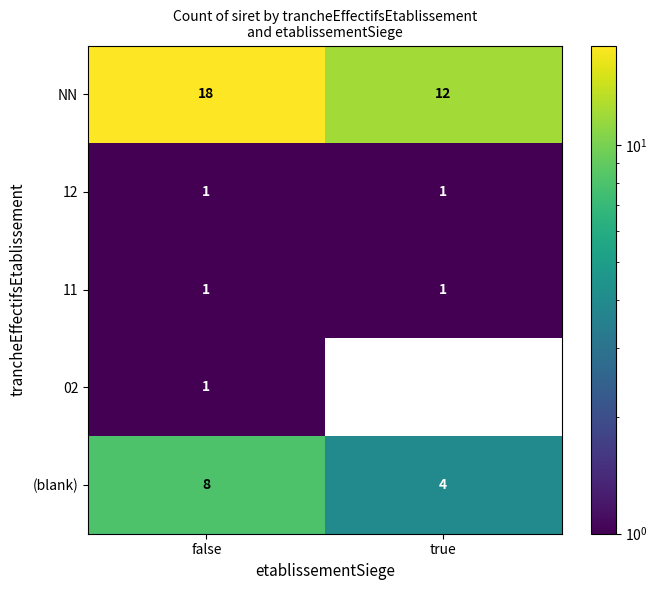

What is the difference between the maximum and minimum values in the (blank) series?

4